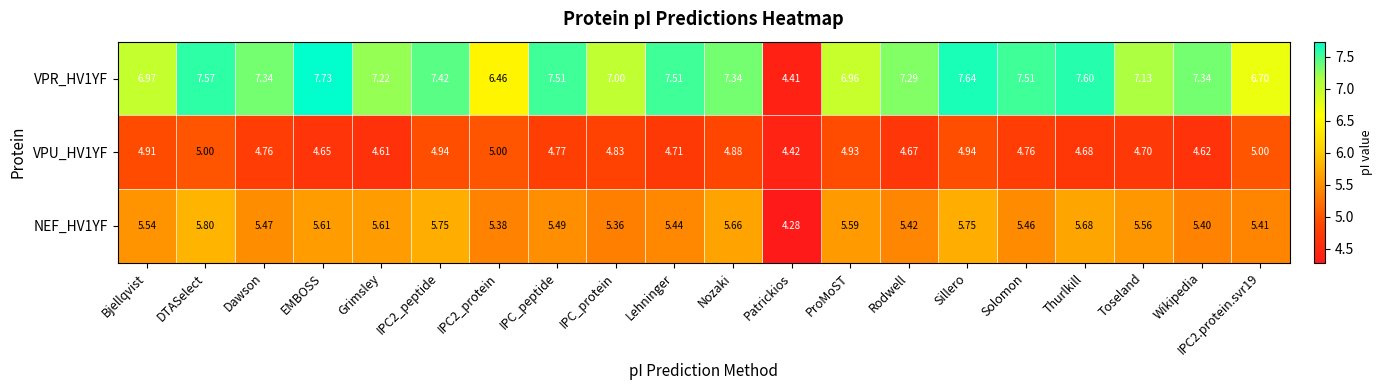

Which series changed the most between Grimsley and IPC2.protein.svr19?

VPR_HV1YF